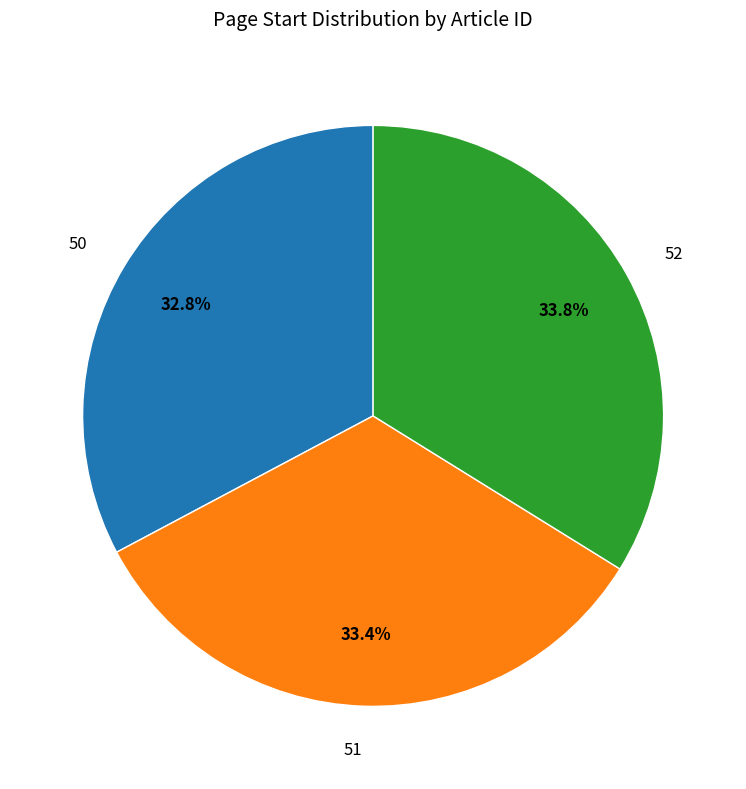

Do 52 and 51 together represent more than half of the pie?

Yes